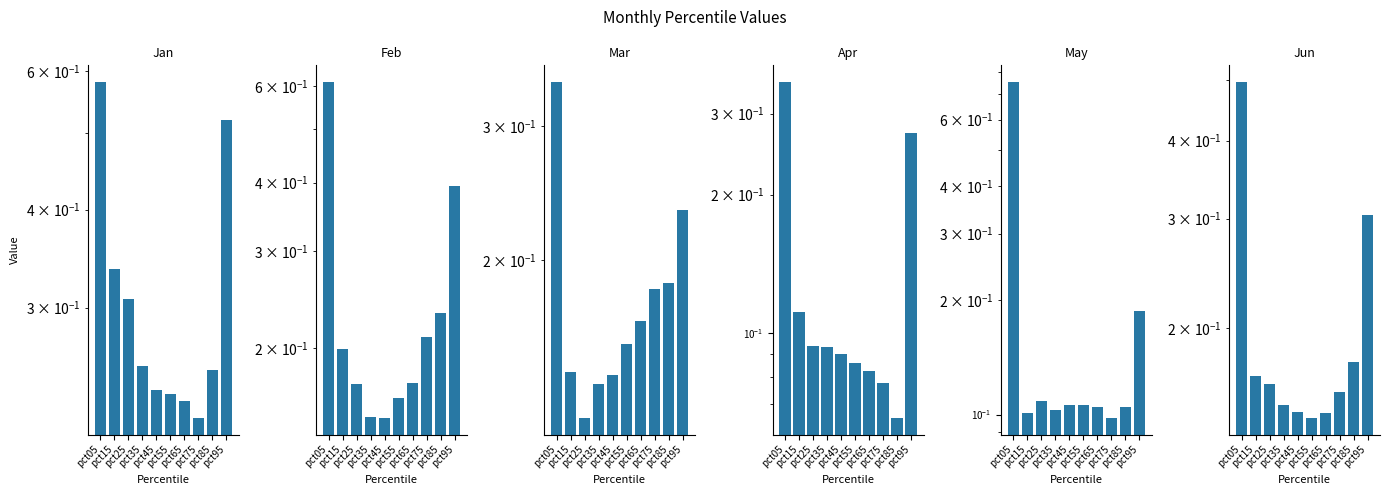

At how many categories does at least one series exceed 0?

10